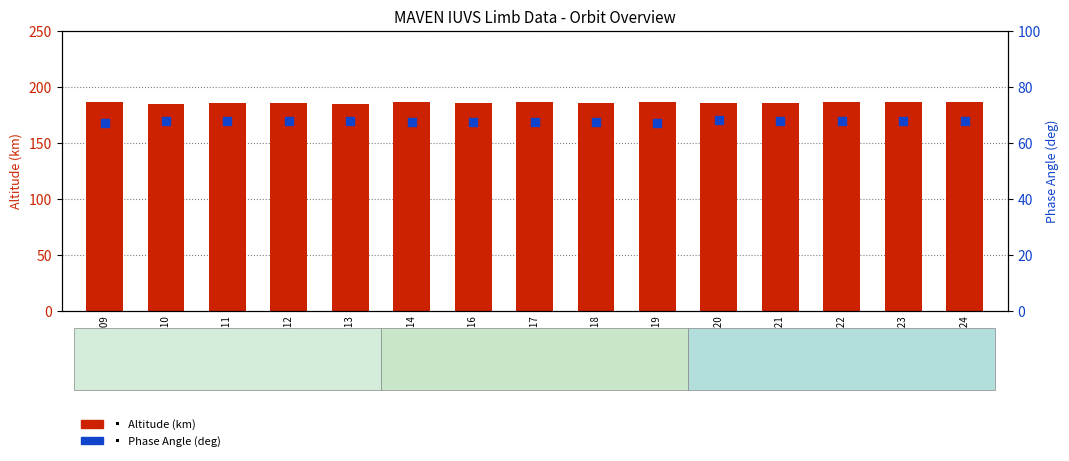

At which category is the sum across all series the highest?

Orbit 122